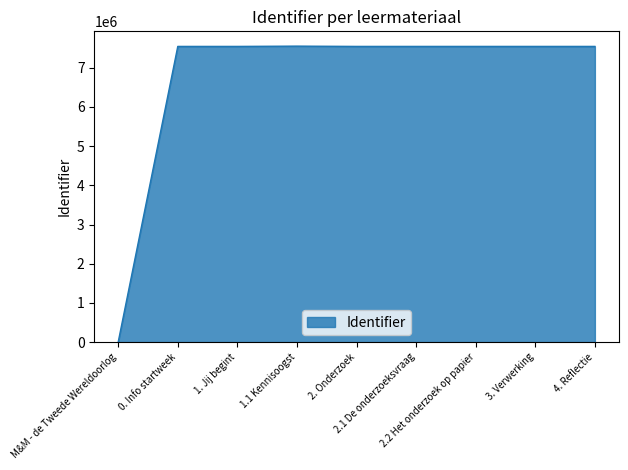

What is the sum of the values at 1.1 Kennisoogst and M&M - de Tweede Wereldoorlog?

7551189